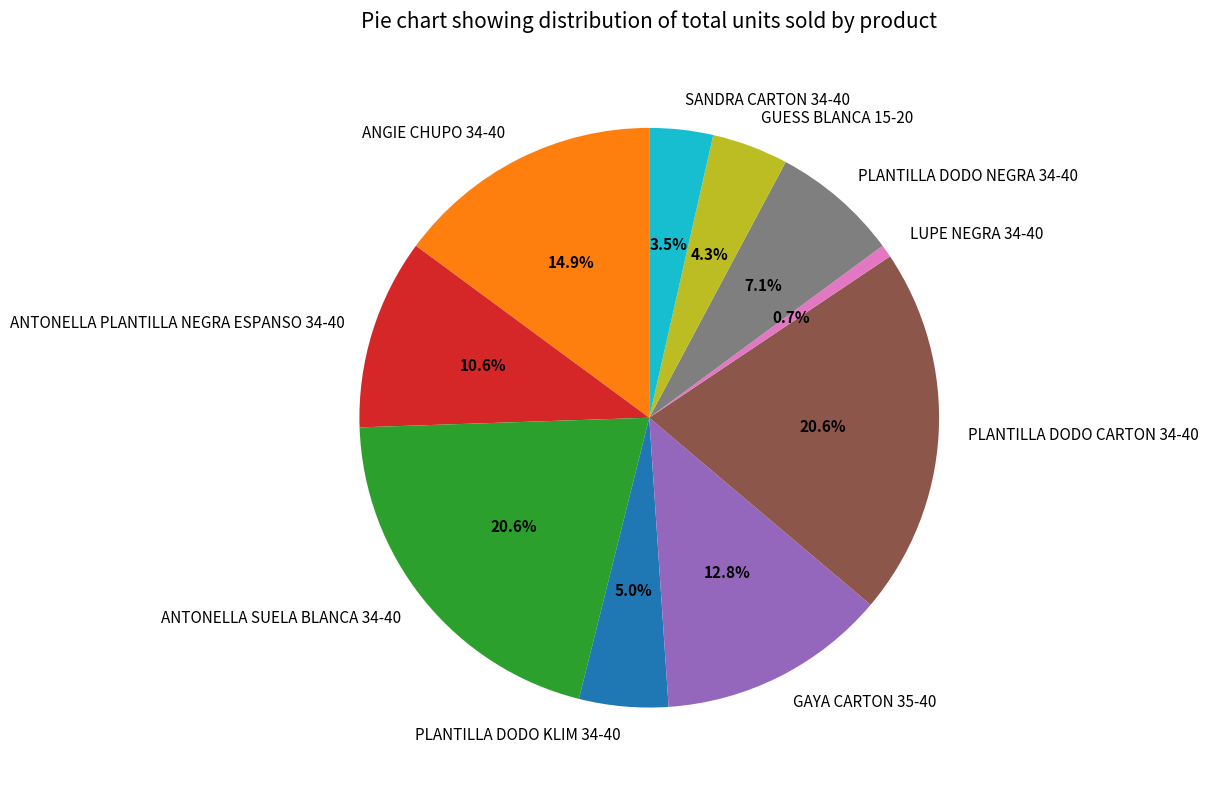

The PLANTILLA DODO CARTON 34-40 slice represents 12% of the pie. True or false?

False